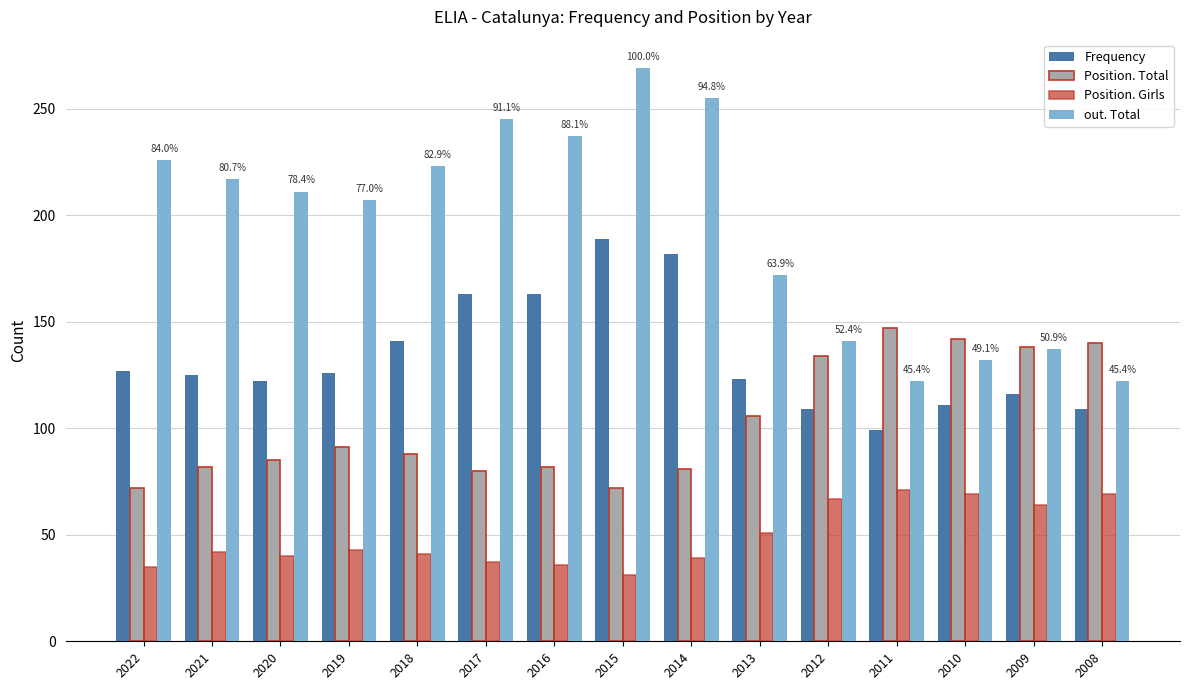

Is it true that Position. Girls equals 19 at 2013?

False